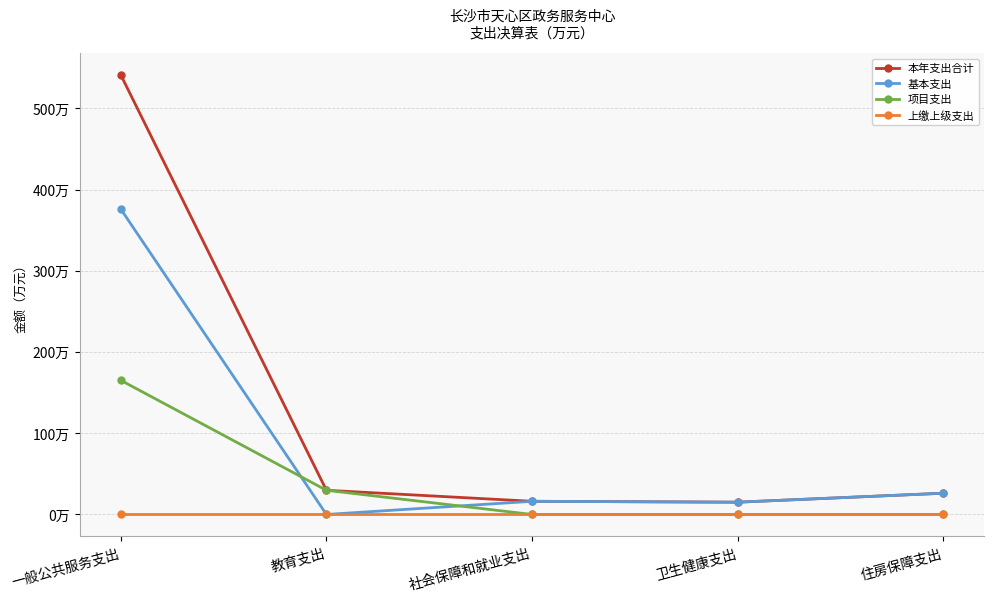

Is this an area chart (filled region under the line)?

No